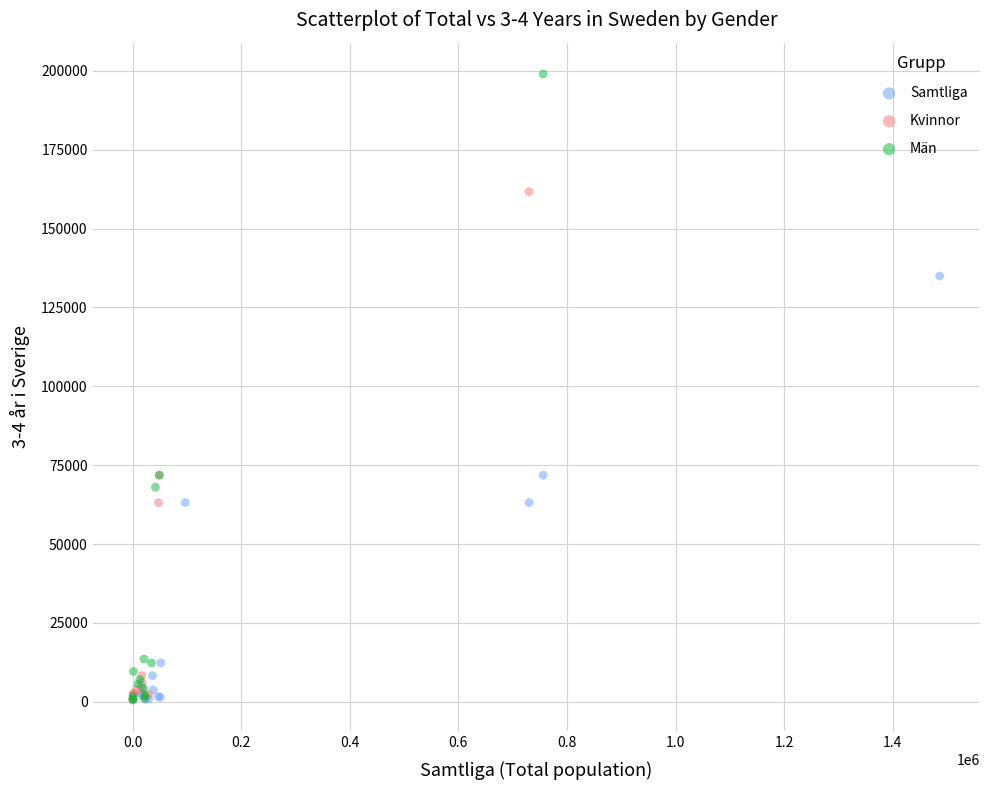

What are all the series names shown in the legend?

Samtliga, Kvinnor, Män